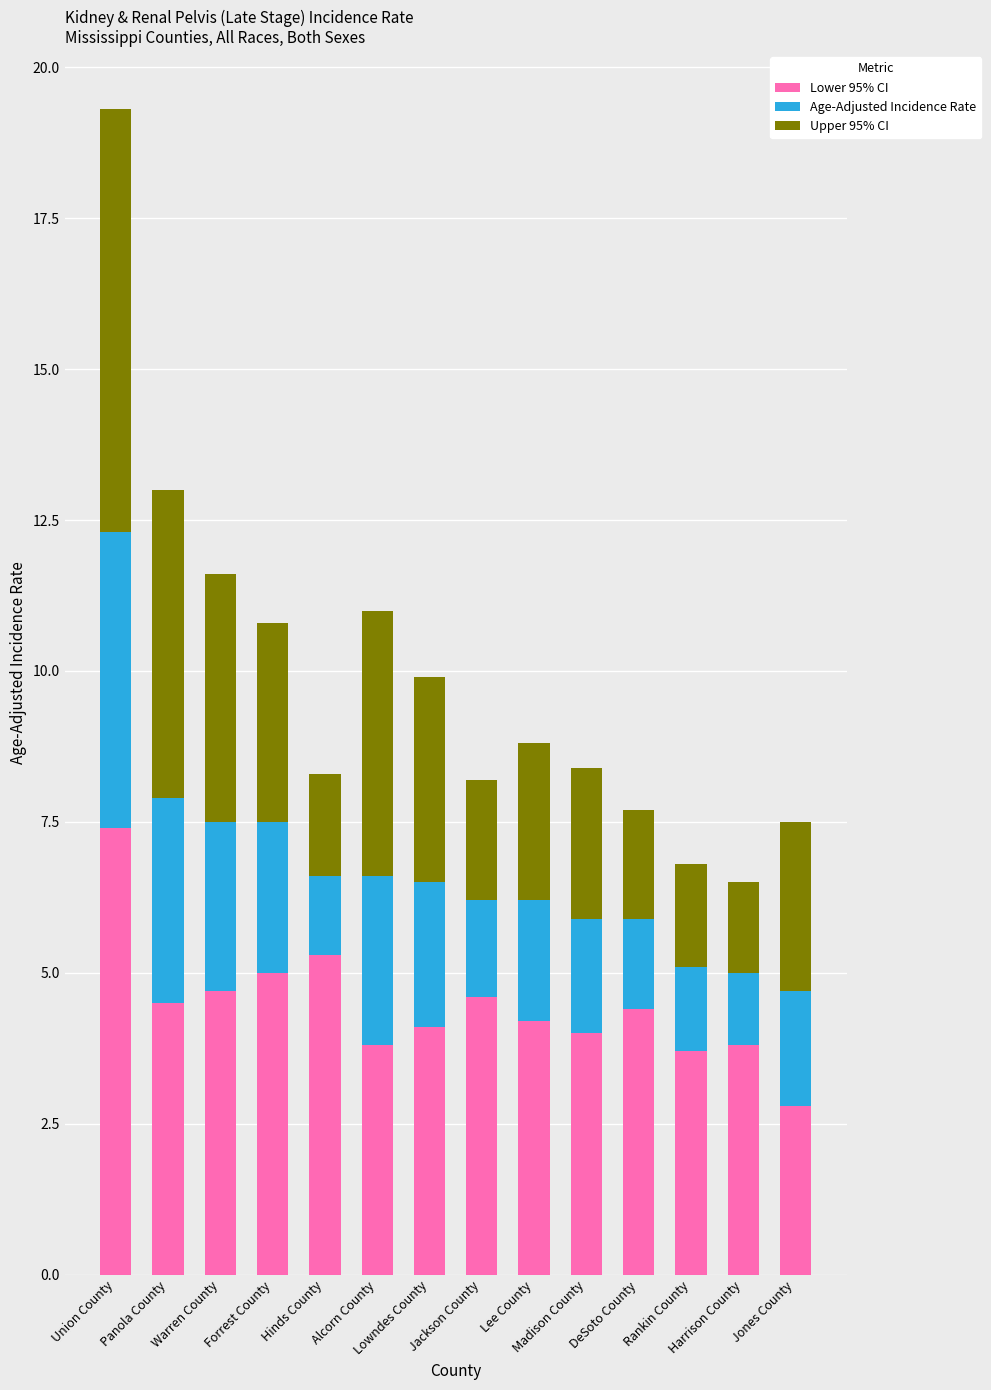

What is the minimum value for Lower 95% CI?

2.8